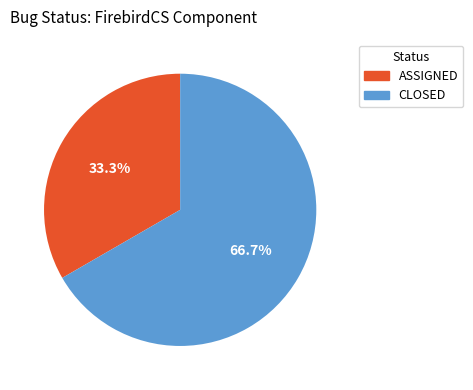

Does any single category account for the majority?

Yes